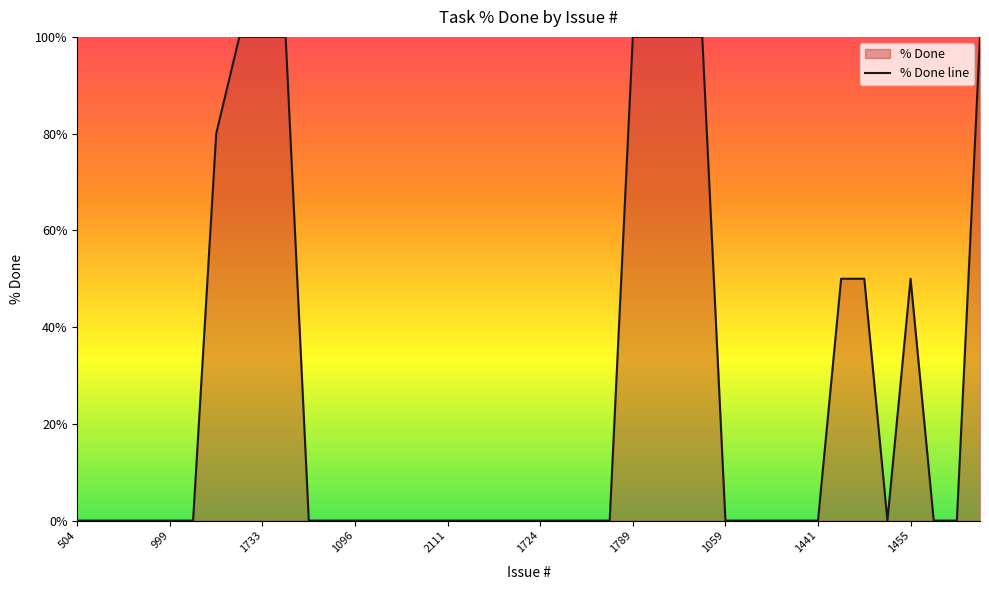

What is the difference between the maximum and second lowest values?

100